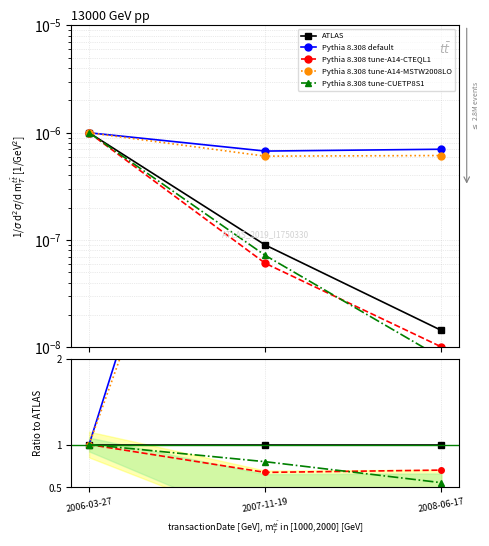

Where is transactionValue nearest to the value 0?

2008-06-17